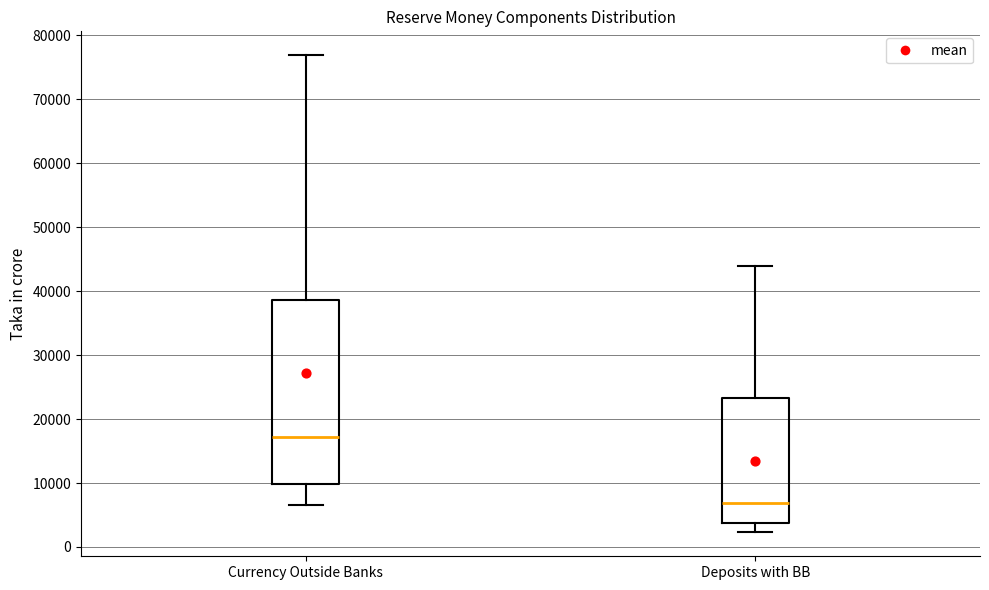

Where does the median line of the box for Currency Outside Banks sit on the y-axis? The values are not printed on the chart, so give them approximately, as read against the axis.

17000